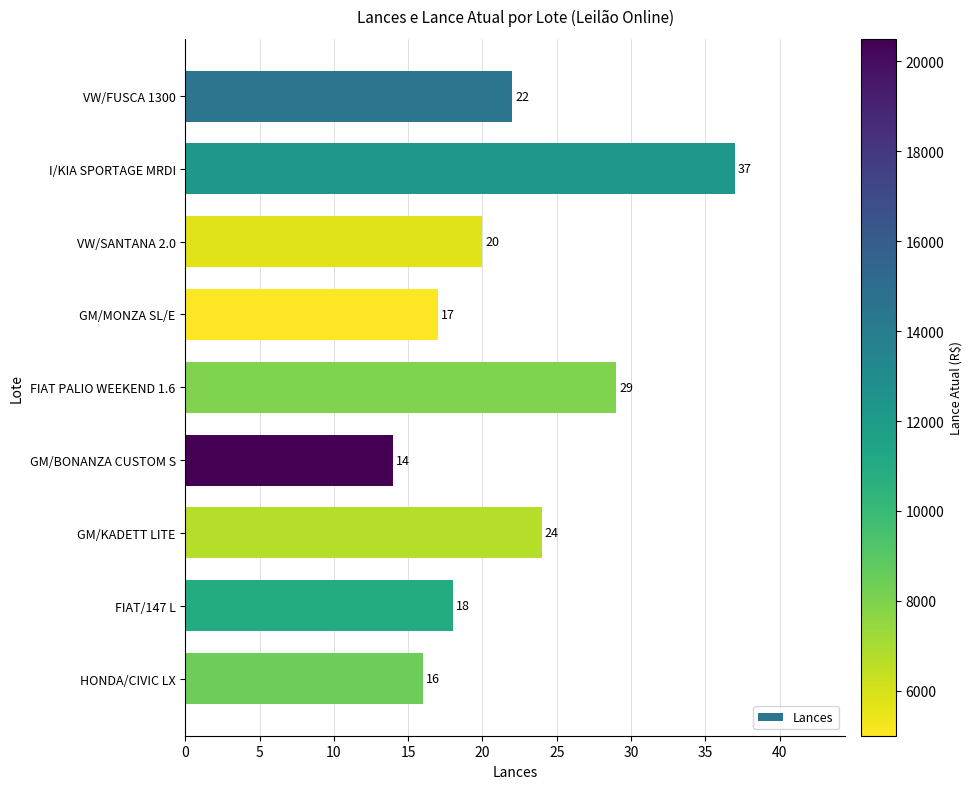

What is the value of the 5th bar from the top?

29